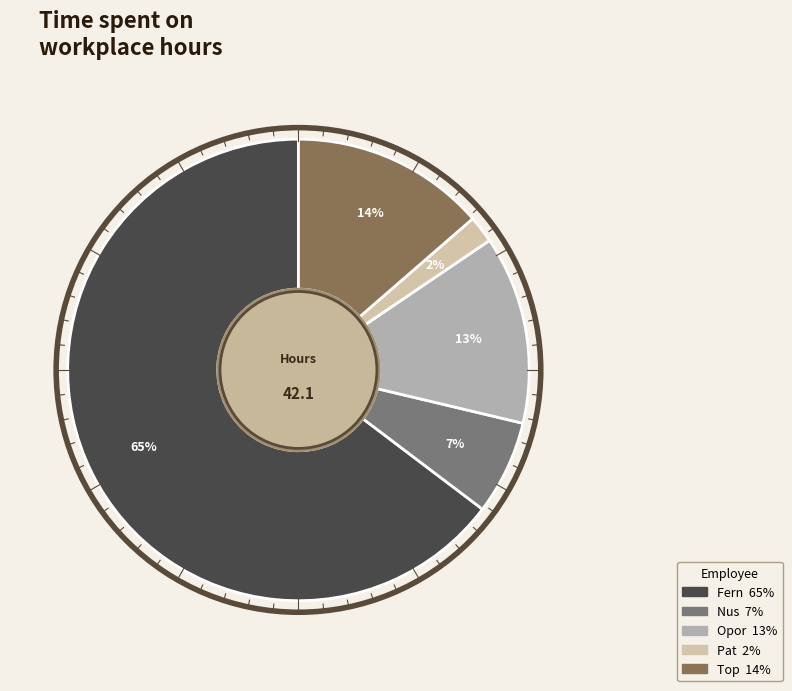

Which category has the biggest portion of the pie?

Fern